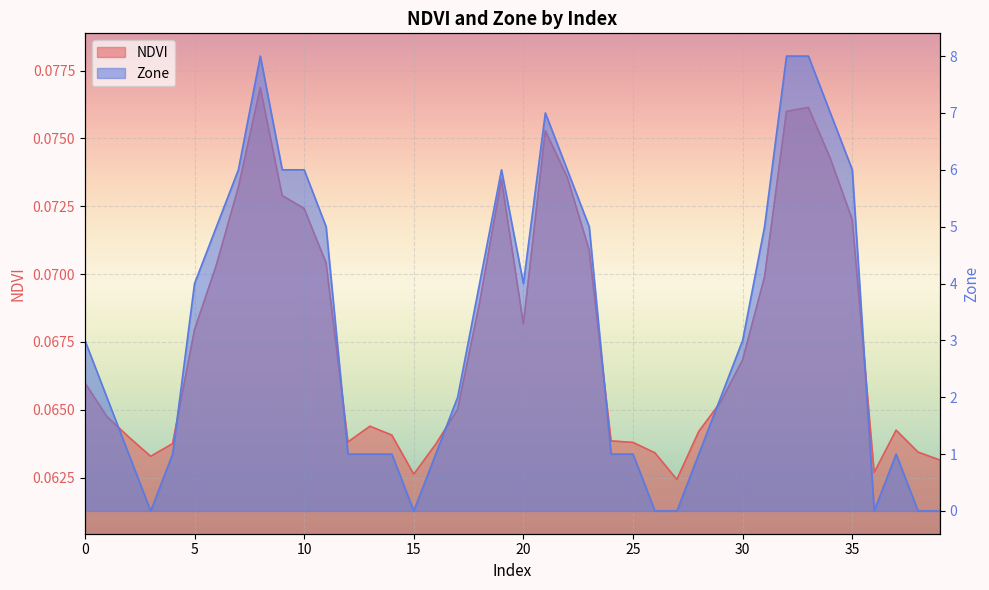

Which series has the largest range (max minus min)?

Zone